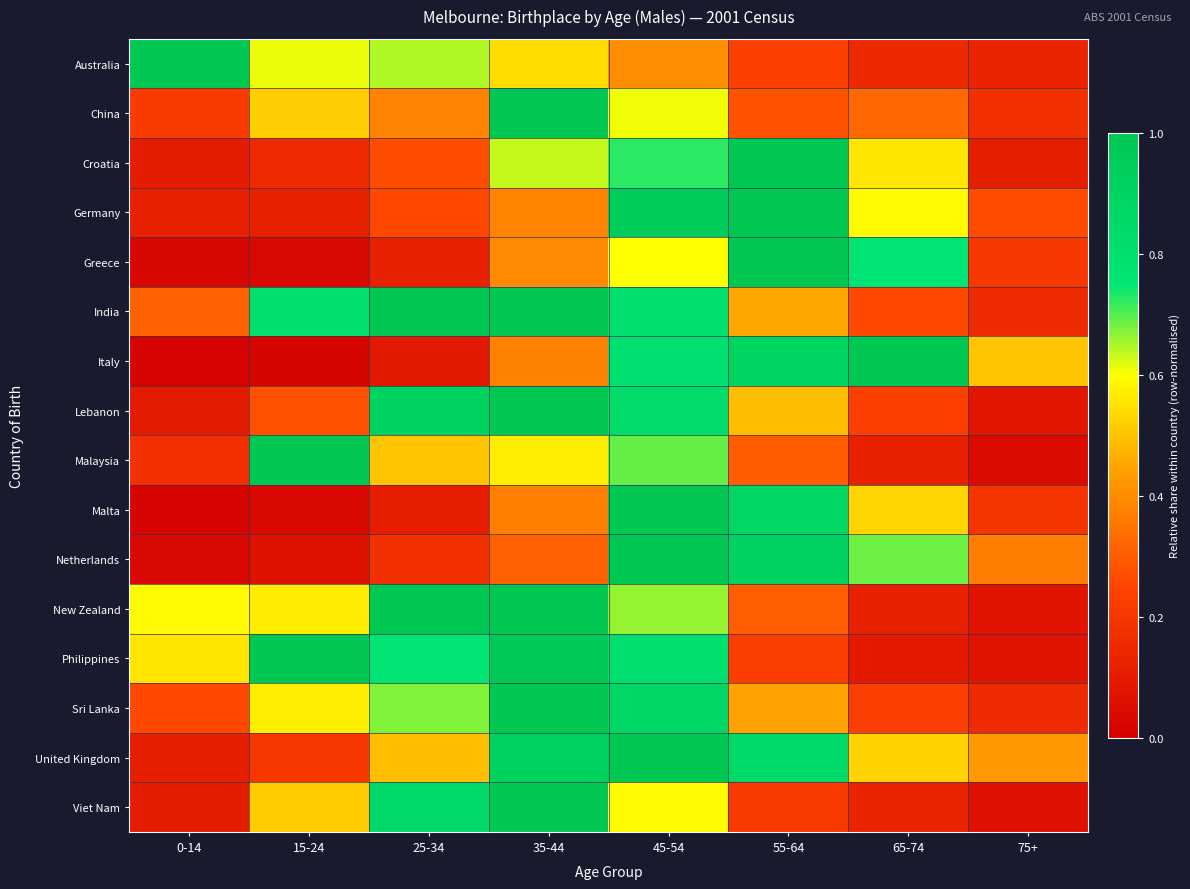

Reading left to right, extract all data points from this chart.

Australia: 0-14=1.0	15-24=0.6	25-34=0.6	35-44=0.5	45-54=0.4	55-64=0.2	65-74=0.2	75+=0.1
China: 0-14=0.2	15-24=0.5	25-34=0.4	35-44=1.0	45-54=0.6	55-64=0.3	65-74=0.3	75+=0.2
Croatia: 0-14=0.1	15-24=0.2	25-34=0.3	35-44=0.6	45-54=0.7	55-64=1.0	65-74=0.6	75+=0.1
Germany: 0-14=0.1	15-24=0.1	25-34=0.3	35-44=0.4	45-54=1.0	55-64=1.0	65-74=0.6	75+=0.3
Greece: 0-14=0.0	15-24=0.0	25-34=0.1	35-44=0.4	45-54=0.6	55-64=1.0	65-74=0.8	75+=0.2
India: 0-14=0.3	15-24=0.8	25-34=1.0	35-44=1.0	45-54=0.8	55-64=0.5	65-74=0.3	75+=0.2
Italy: 0-14=0.0	15-24=0.0	25-34=0.1	35-44=0.4	45-54=0.8	55-64=0.9	65-74=1.0	75+=0.5
Lebanon: 0-14=0.1	15-24=0.3	25-34=0.9	35-44=1.0	45-54=0.8	55-64=0.5	65-74=0.2	75+=0.1
Malaysia: 0-14=0.2	15-24=1.0	25-34=0.5	35-44=0.6	45-54=0.7	55-64=0.3	65-74=0.1	75+=0.0
Malta: 0-14=0.0	15-24=0.0	25-34=0.1	35-44=0.4	45-54=1.0	55-64=0.9	65-74=0.5	75+=0.2
Netherlands: 0-14=0.0	15-24=0.1	25-34=0.2	35-44=0.3	45-54=1.0	55-64=0.9	65-74=0.7	75+=0.4
New Zealand: 0-14=0.6	15-24=0.6	25-34=1.0	35-44=1.0	45-54=0.7	55-64=0.3	65-74=0.1	75+=0.1
Philippines: 0-14=0.6	15-24=1.0	25-34=0.8	35-44=1.0	45-54=0.8	55-64=0.2	65-74=0.1	75+=0.1
Sri Lanka: 0-14=0.3	15-24=0.6	25-34=0.7	35-44=1.0	45-54=0.9	55-64=0.4	65-74=0.2	75+=0.2
United Kingdom: 0-14=0.1	15-24=0.2	25-34=0.5	35-44=0.9	45-54=1.0	55-64=0.8	65-74=0.5	75+=0.4
Viet Nam: 0-14=0.1	15-24=0.5	25-34=0.9	35-44=1.0	45-54=0.6	55-64=0.2	65-74=0.1	75+=0.1